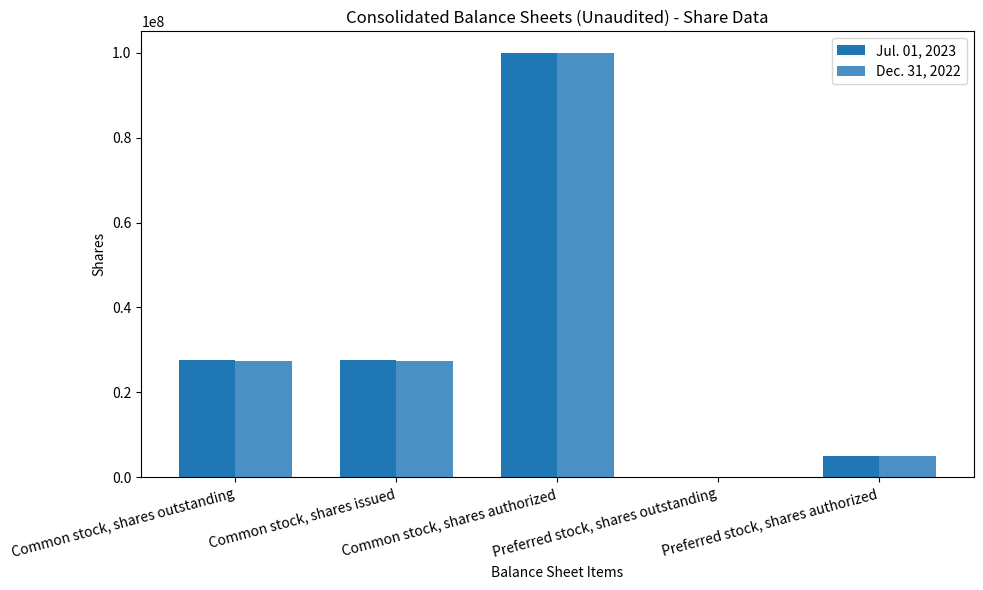

What is the maximum value shown in the chart?

100000000